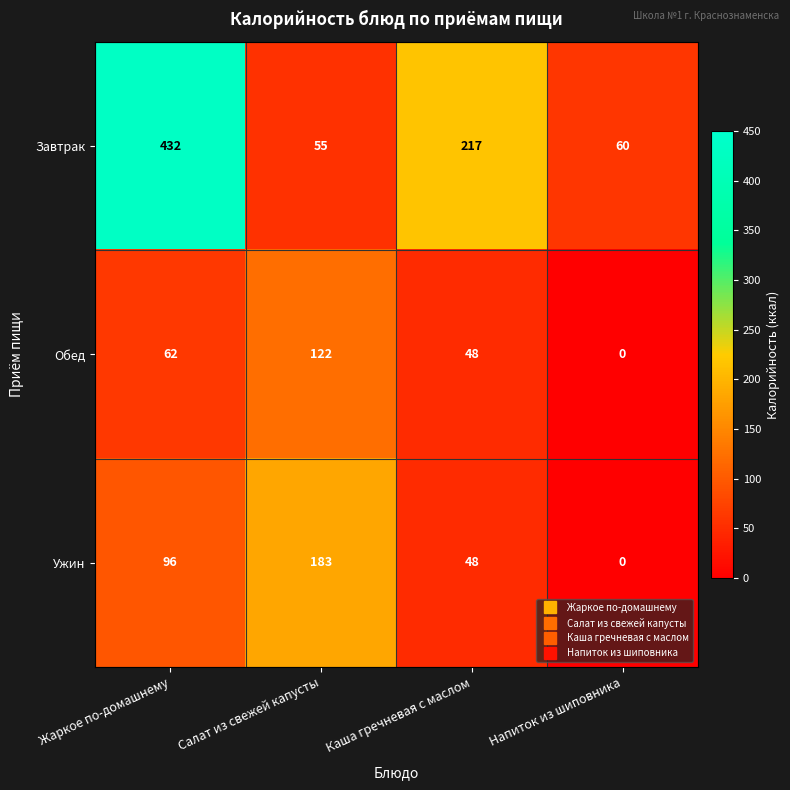

Read the Завтрак value at Жаркое по-домашнему, to the nearest 50.

450